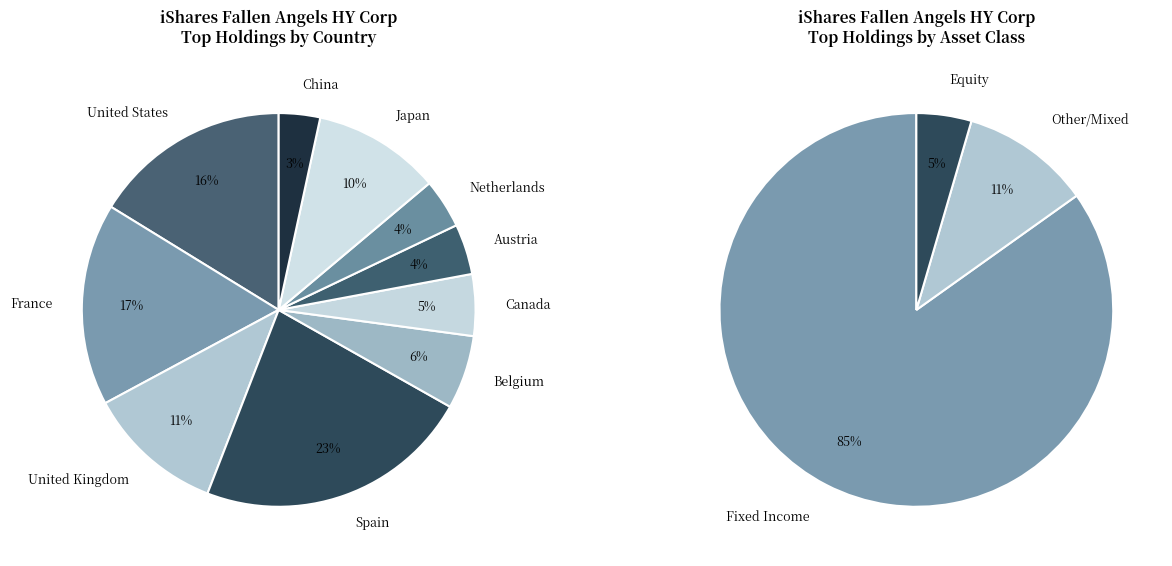

What is the smallest slice in the pie chart?

China